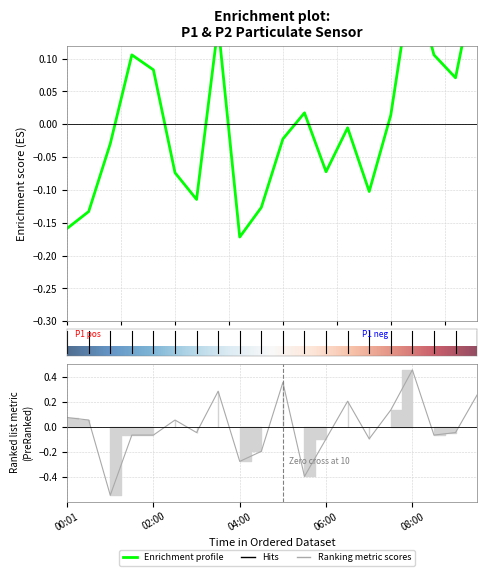

What position from the left is 06:30?

14